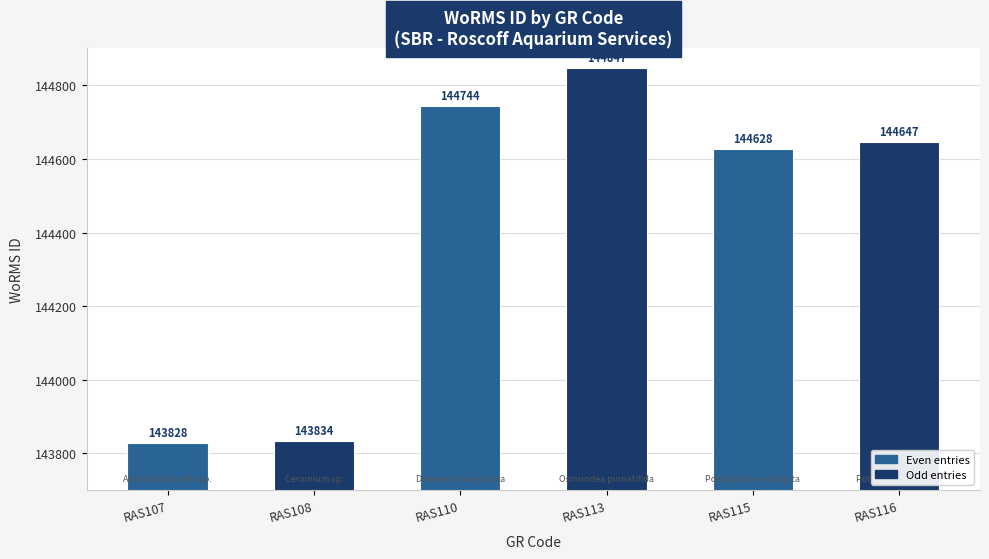

List the labels in order of value, smallest first.

RAS107, RAS108, RAS115, RAS116, RAS110, RAS113